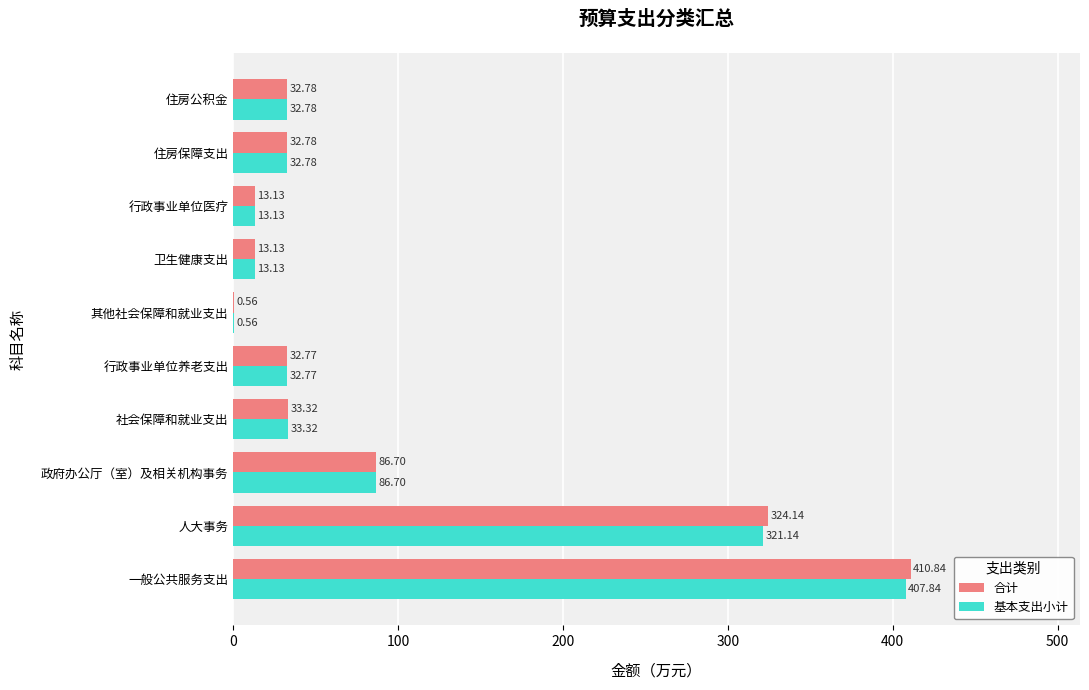

At which label does 基本支出小计 reach its peak?

一般公共服务支出